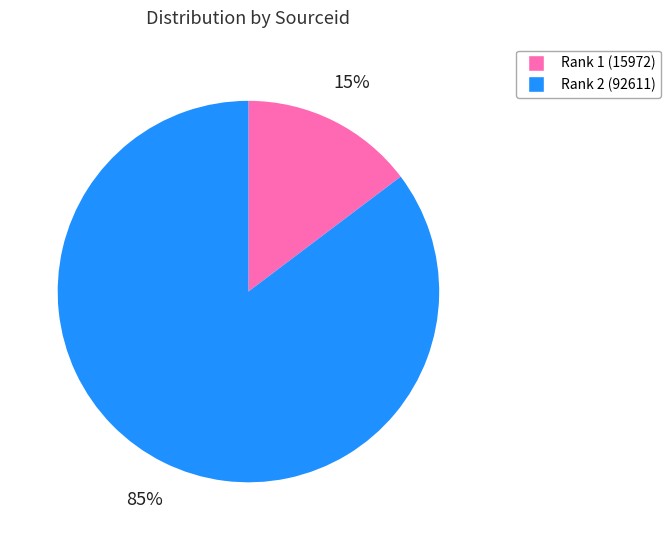

Count the number of slices in the pie.

2